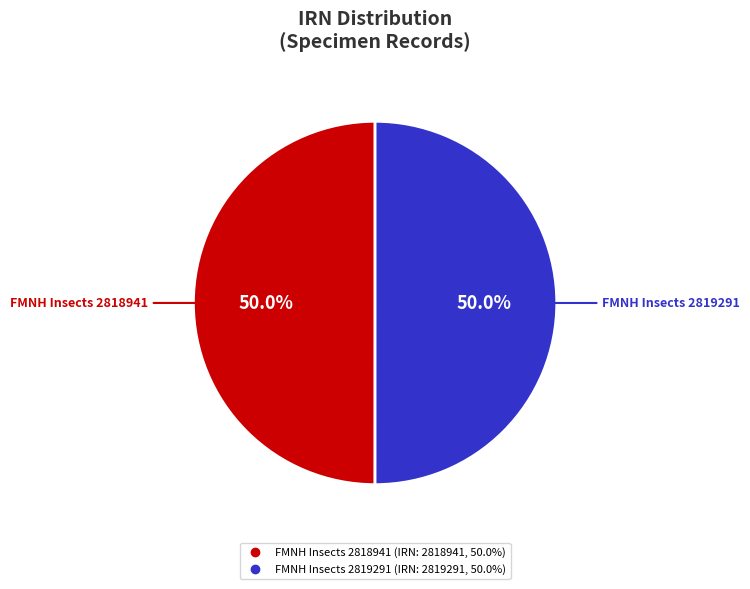

What percentage is NOT represented by FMNH Insects 2818941?

50.0%